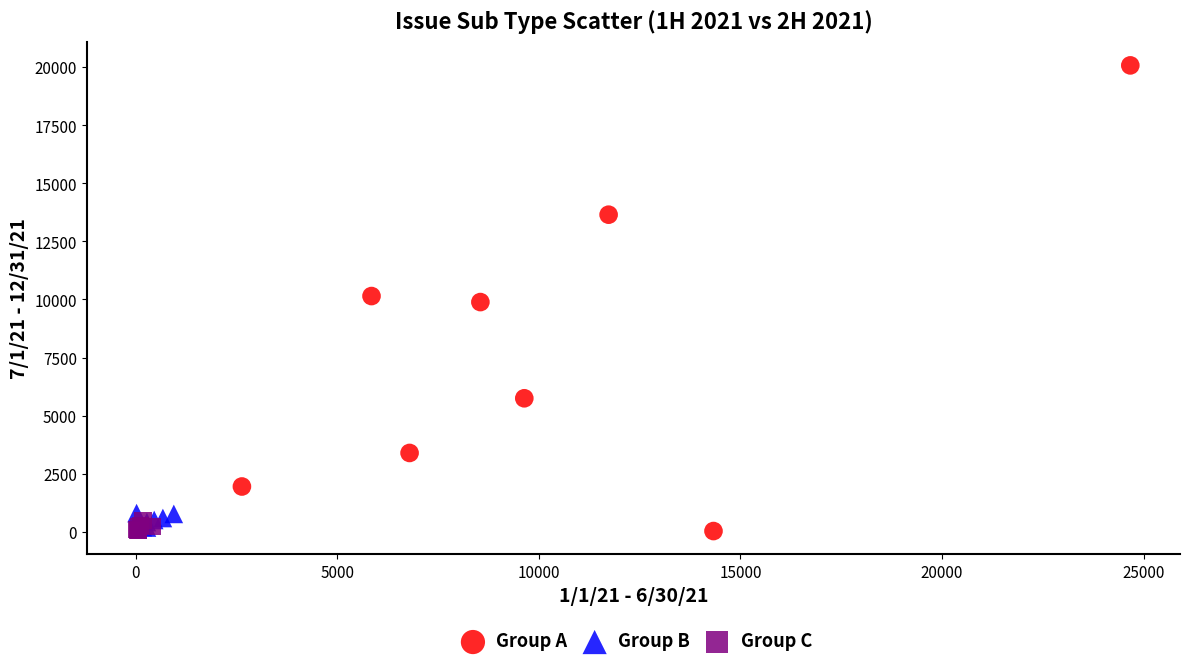

Which series has the largest Y range (max minus min)?

Group A